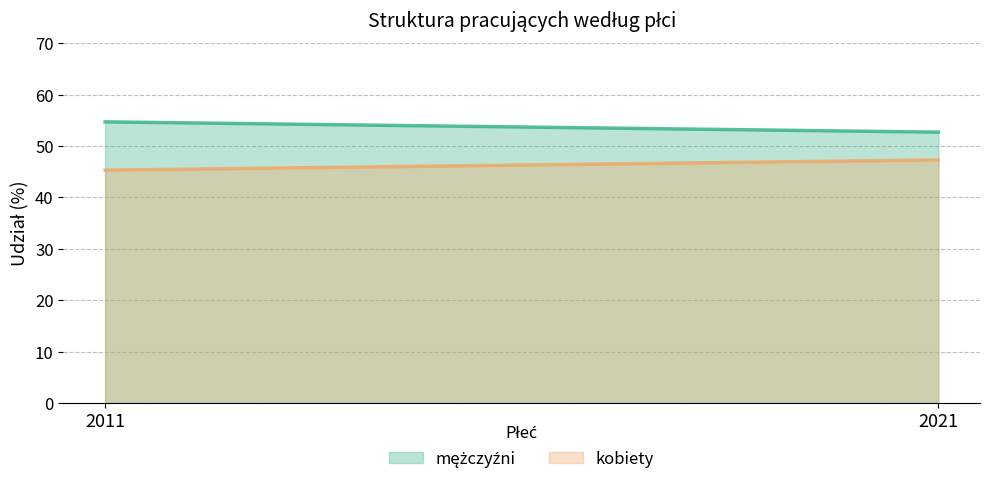

Which series changed the most between 2011 and 2021?

mężczyźni